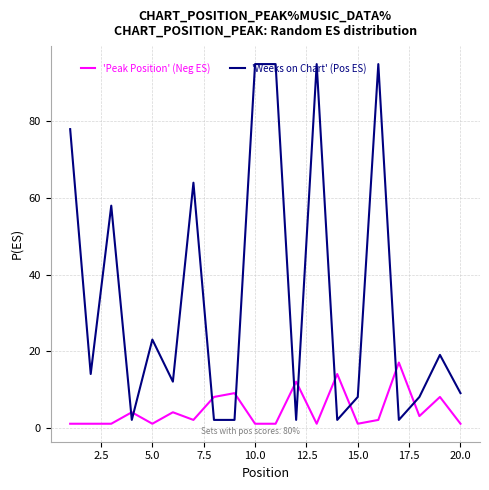

What is the maximum value for 'Weeks on Chart' (Pos ES)?

95